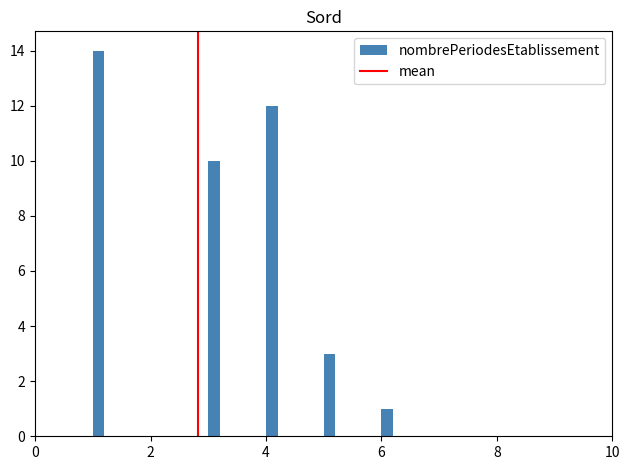

Read against the x-axis, roughly where is the centre of the tallest bar?

1.2